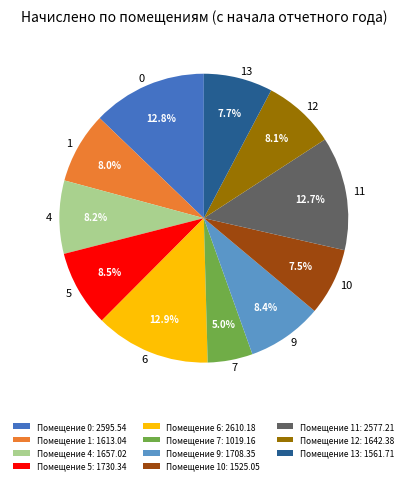

Which category has the smallest portion of the pie?

Помещение 7: 1019.16